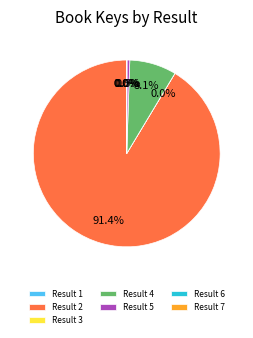

Which has a higher value, Result 5 or Result 4?

Result 4